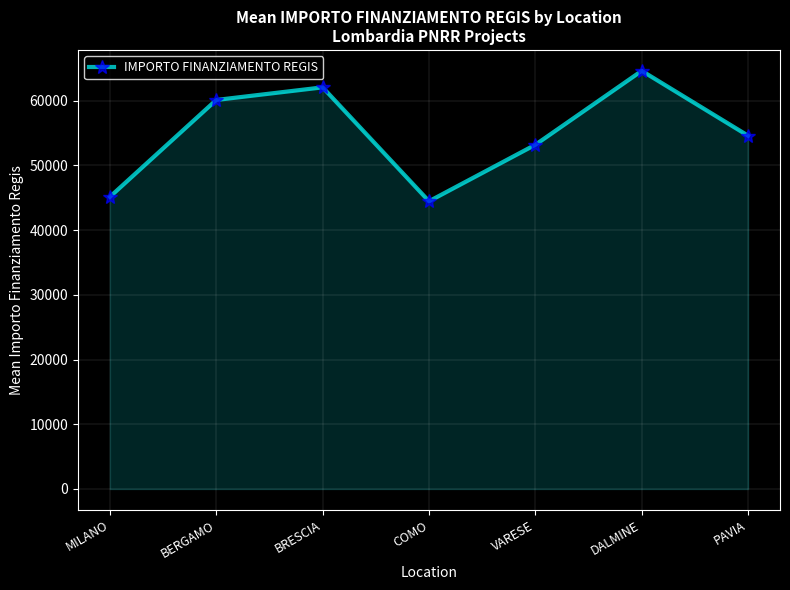

What is the greatest value displayed?

64596.7